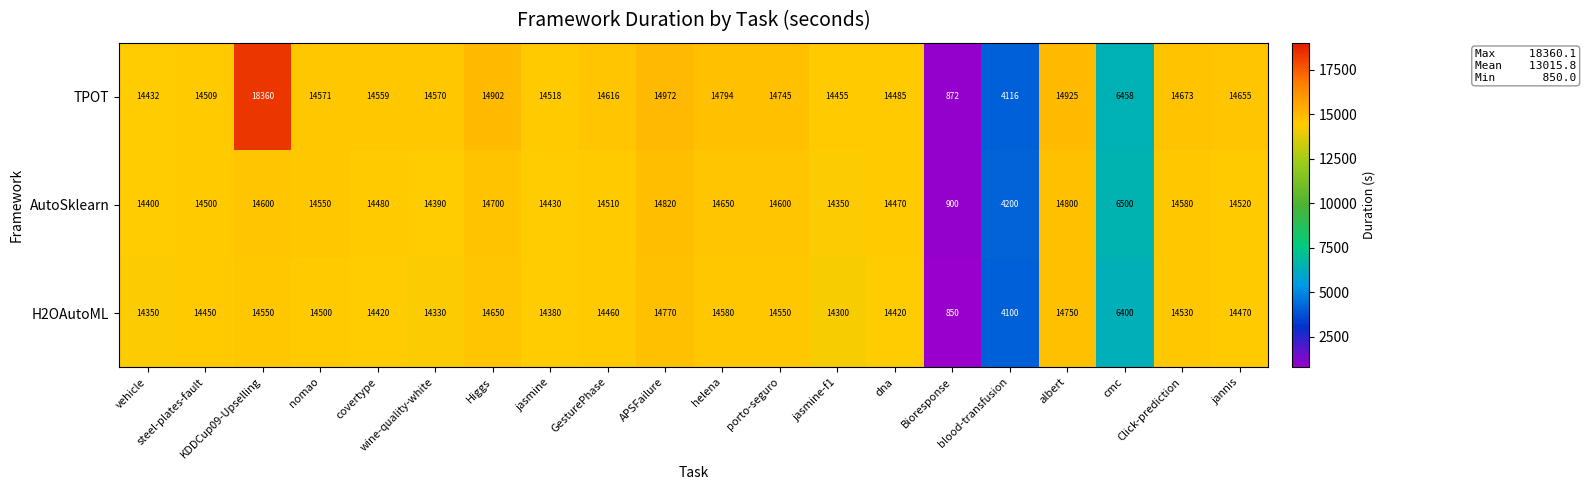

Which series has the largest total across all categories?

TPOT